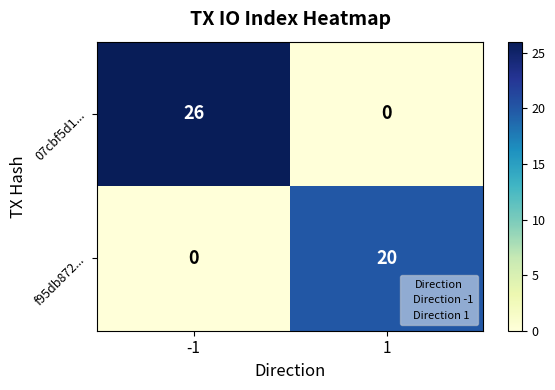

What is the difference between the maximum and minimum values in the 07cbf5d1... series?

26